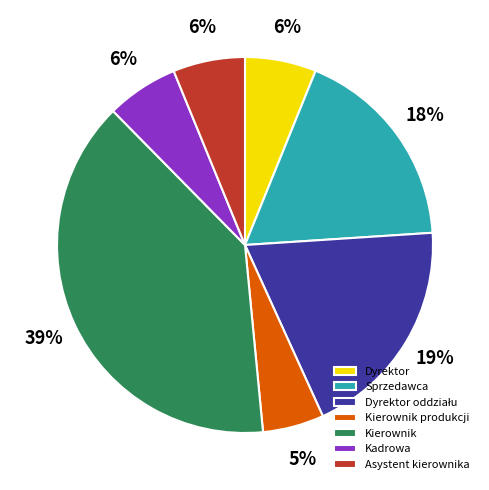

Approximately how many times larger is the value at Dyrektor compared to Asystent kierownika?

1.0